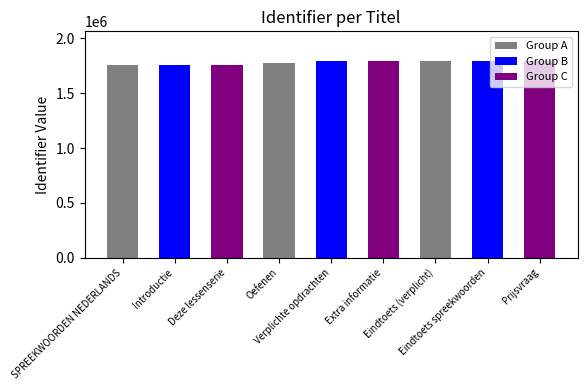

Rank the categories by value from lowest to highest.

SPREEKWOORDEN NEDERLANDS, Introductie, Deze lessenserie, Oefenen, Extra informatie, Verplichte opdrachten, Eindtoets spreekwoorden, Eindtoets (verplicht), Prijsvraag